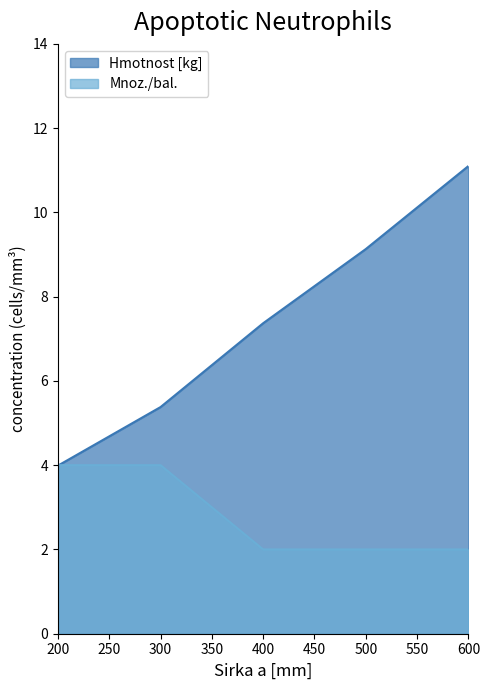

How many values in the Mnoz./bal. series exceed 2?

2